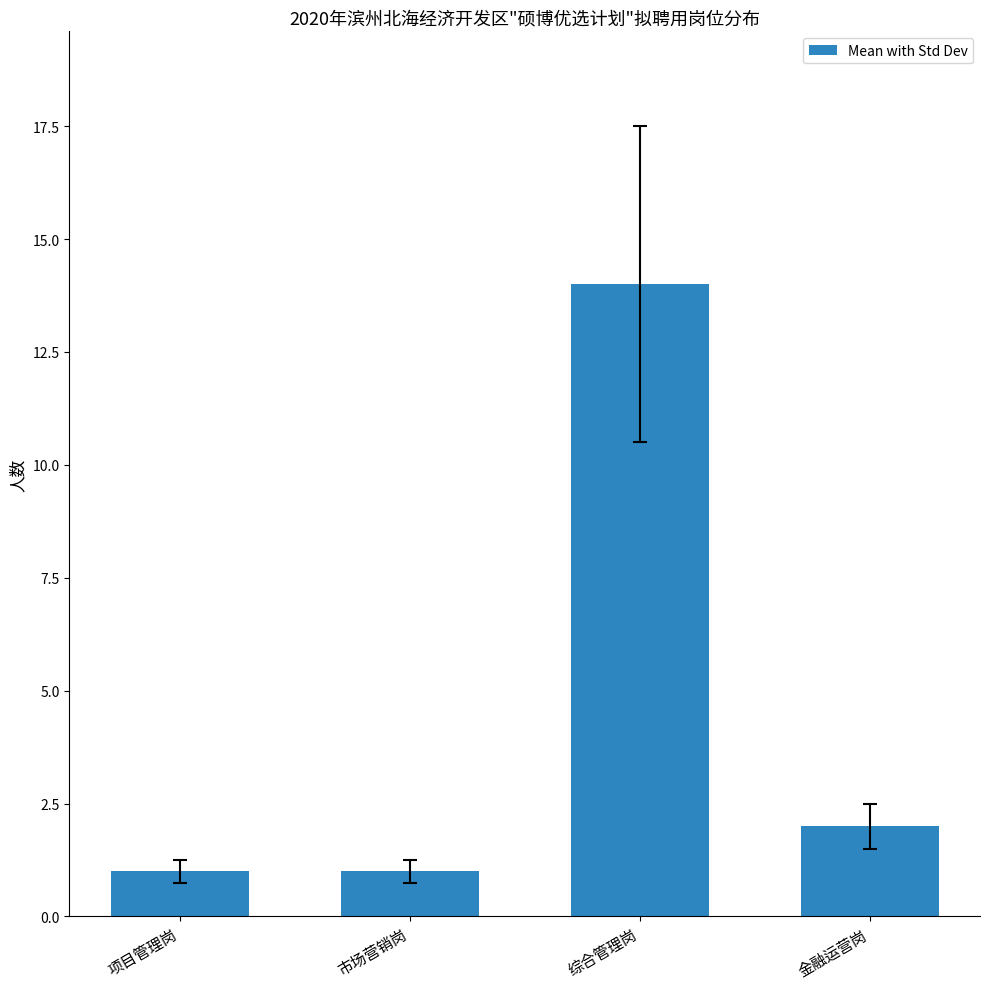

Count the number of data series in this chart.

1